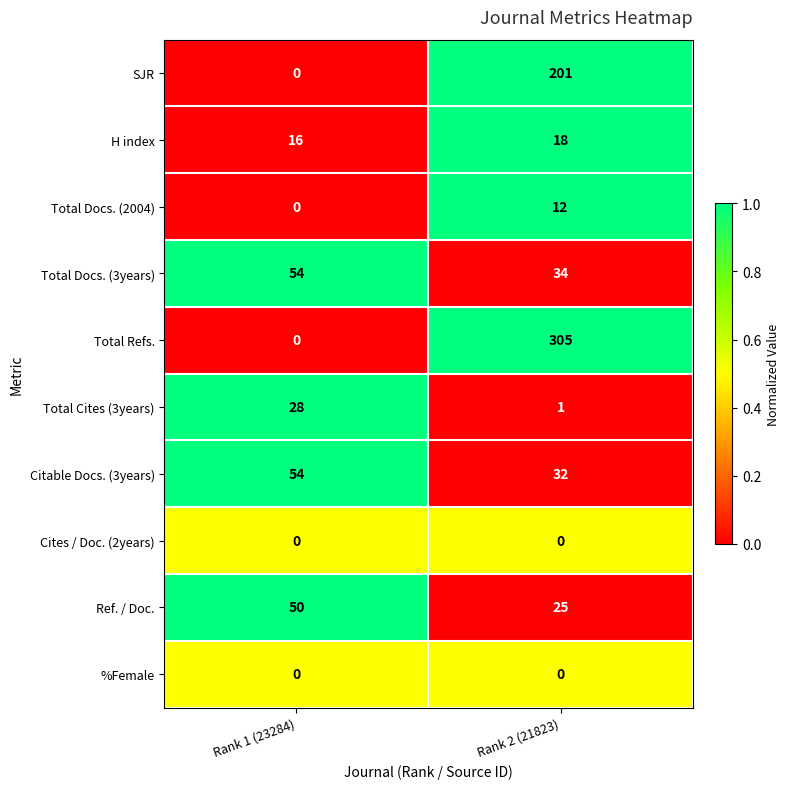

At how many categories does at least one series exceed 0?

2